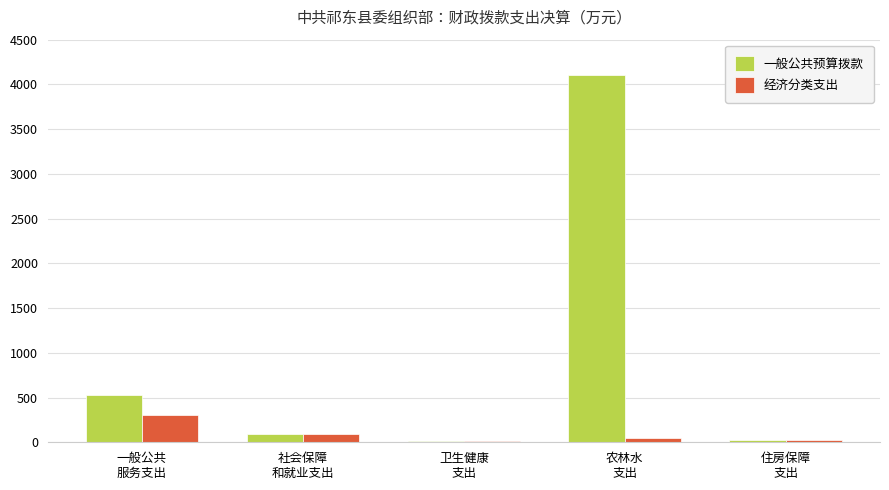

What is the sum of all 一般公共预算拨款 values?

4758.3